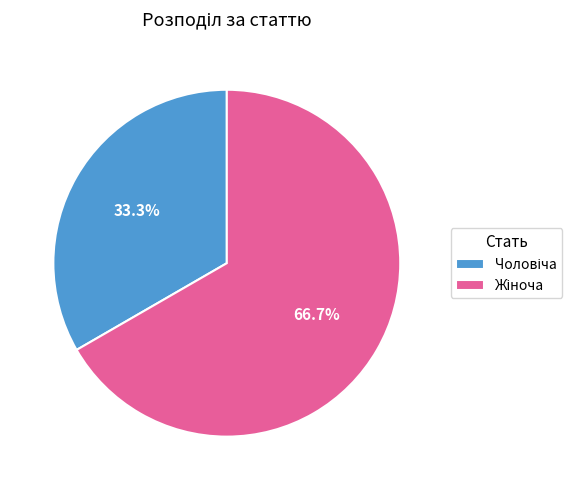

Is there a majority slice in this chart?

Yes